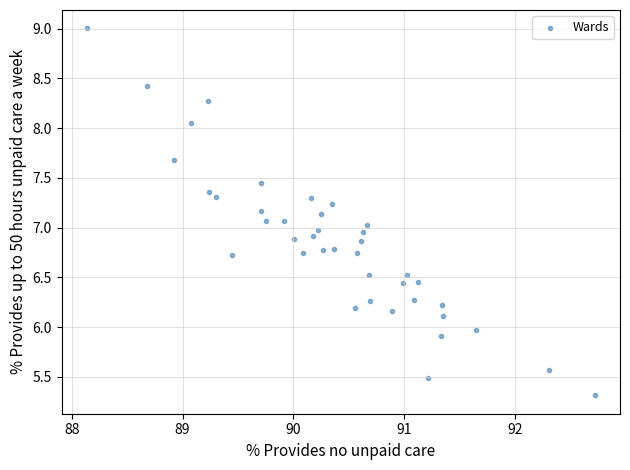

What is the range of Y values (max minus min)?

3.7